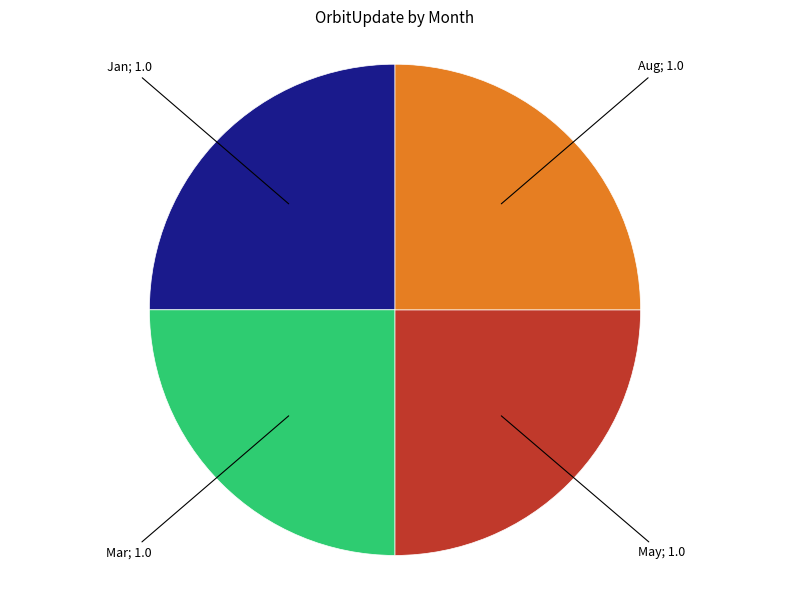

Does any single category account for the majority?

No